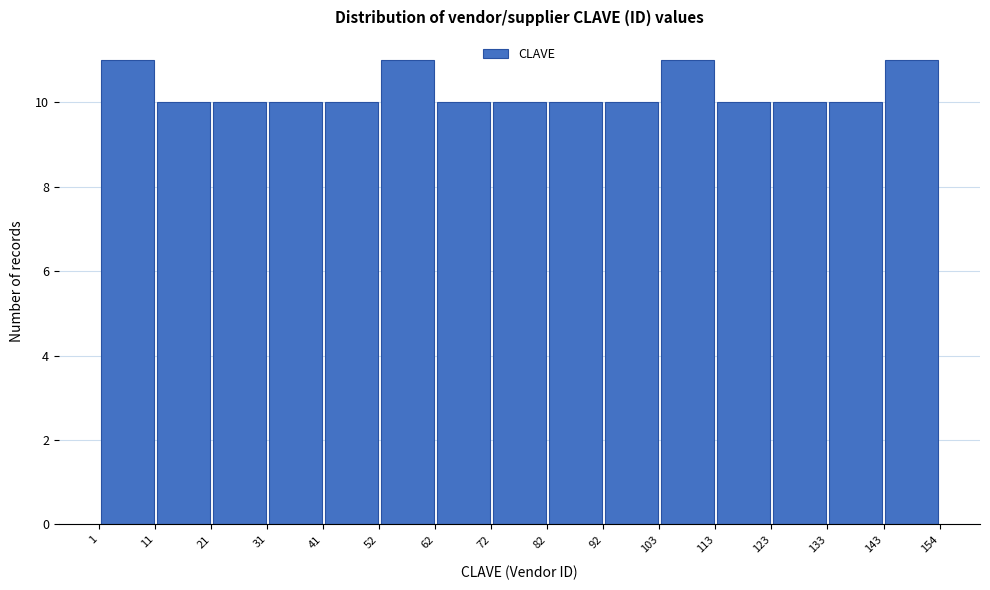

Reading left to right, list every bar in this chart as the range it spans on the x-axis followed by its height. The values are not printed on the chart, so give them approximately, as read against the axis.

1 to 11: 11
11 to 21: 10
21 to 31: 10
31 to 41: 10
41 to 52: 10
52 to 62: 11
62 to 72: 10
72 to 82: 10
82 to 92: 10
92 to 103: 10
103 to 113: 11
113 to 123: 10
123 to 133: 10
133 to 143: 10
143 to 154: 11